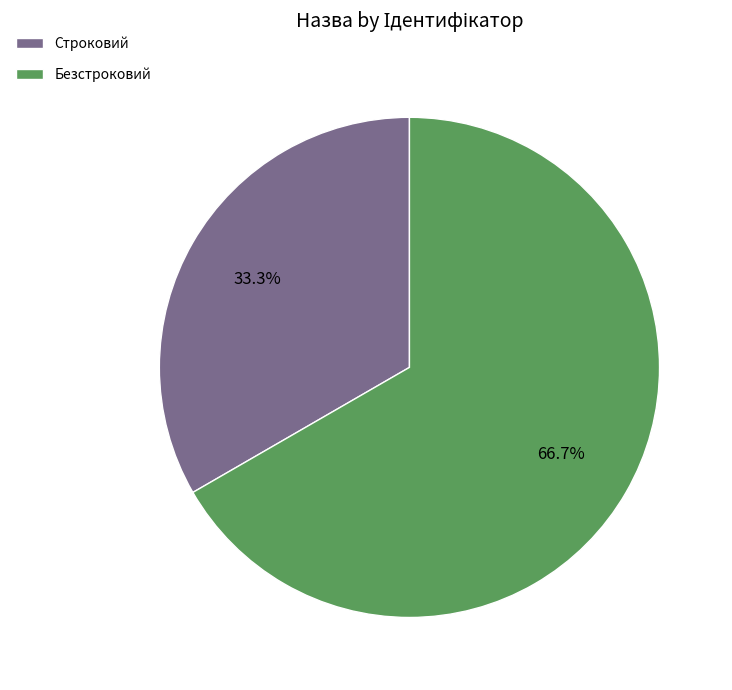

True or false: Безстроковий accounts for 67% of the total.

True